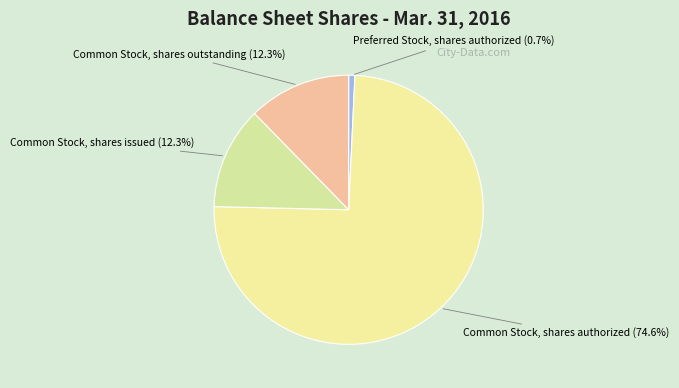

How many slices are in this pie chart?

4